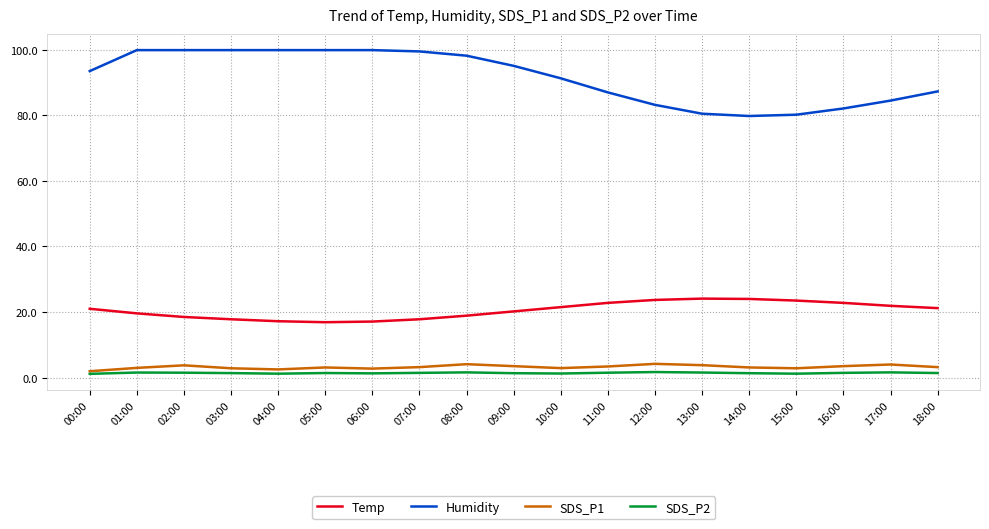

The value of SDS_P2 at 08:00 is 1.6. True or false?

True